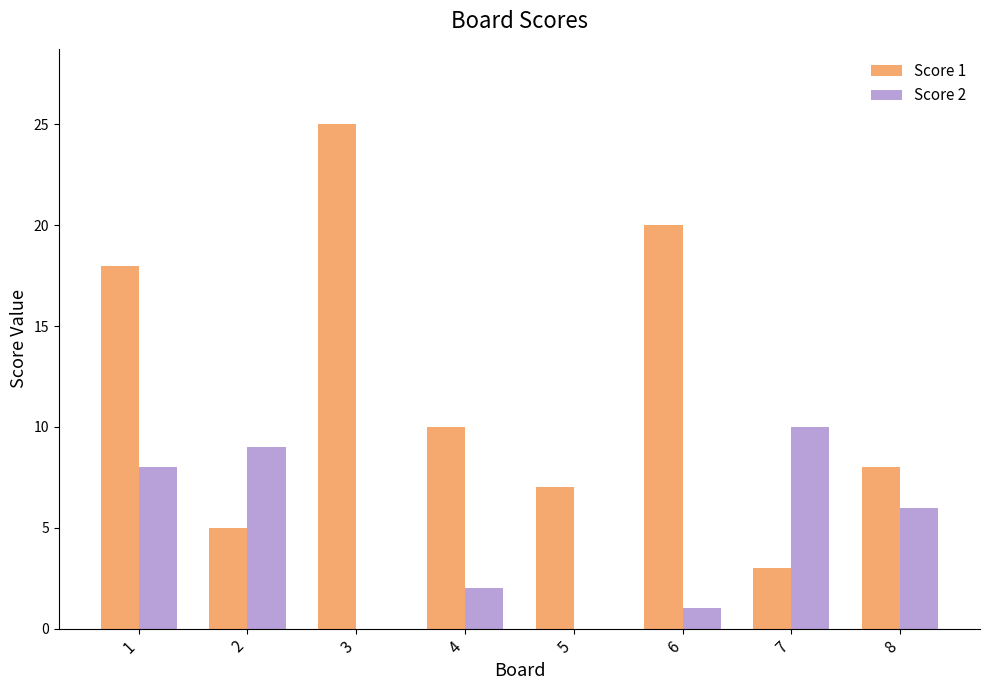

How many series are shown in this chart?

2